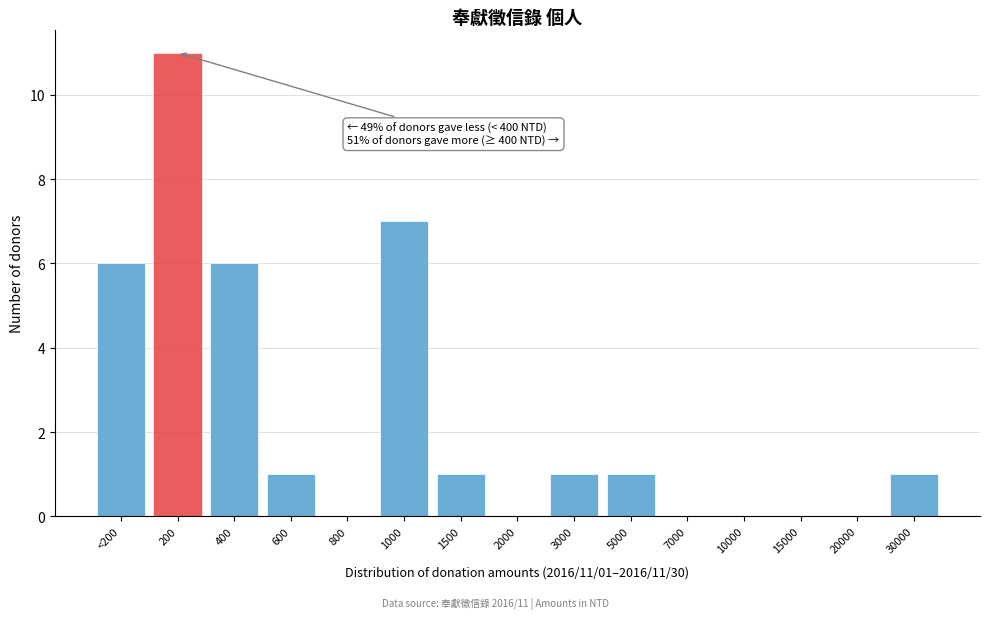

Reading left to right, transcribe all the data shown in this chart.

<200=6	200=11	400=6	600=1	800=0	1000=7	1500=1	2000=0	3000=1	5000=1	7000=0	10000=0	15000=0	20000=0	30000=1